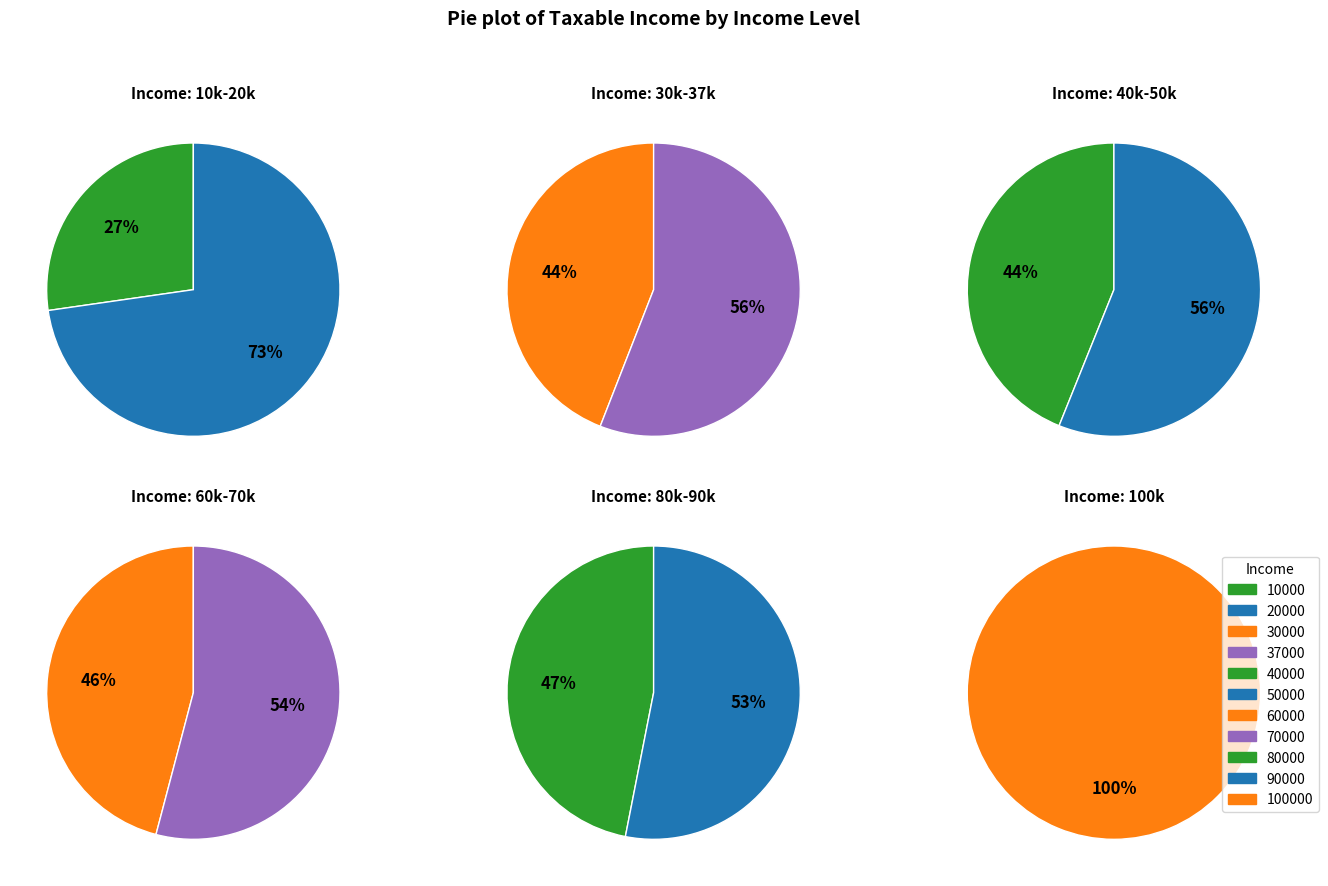

Rank the categories by value from highest to lowest.

100000, 90000, 80000, 70000, 60000, 50000, 40000, 37000, 30000, 20000, 10000